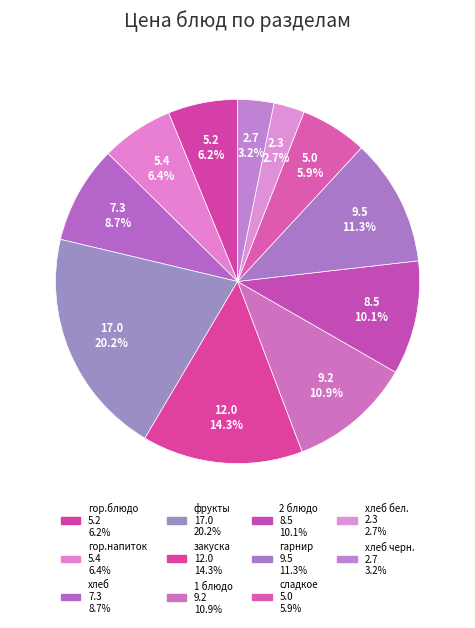

Count the number of slices in the pie.

11